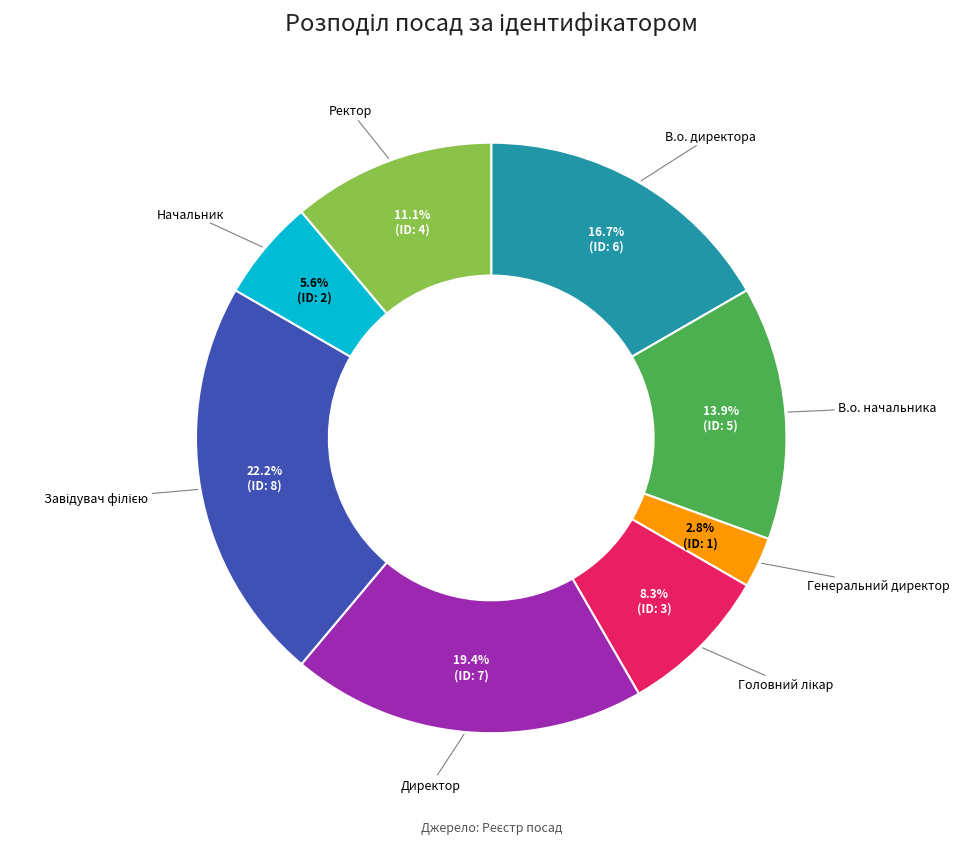

Does any single category account for the majority?

No